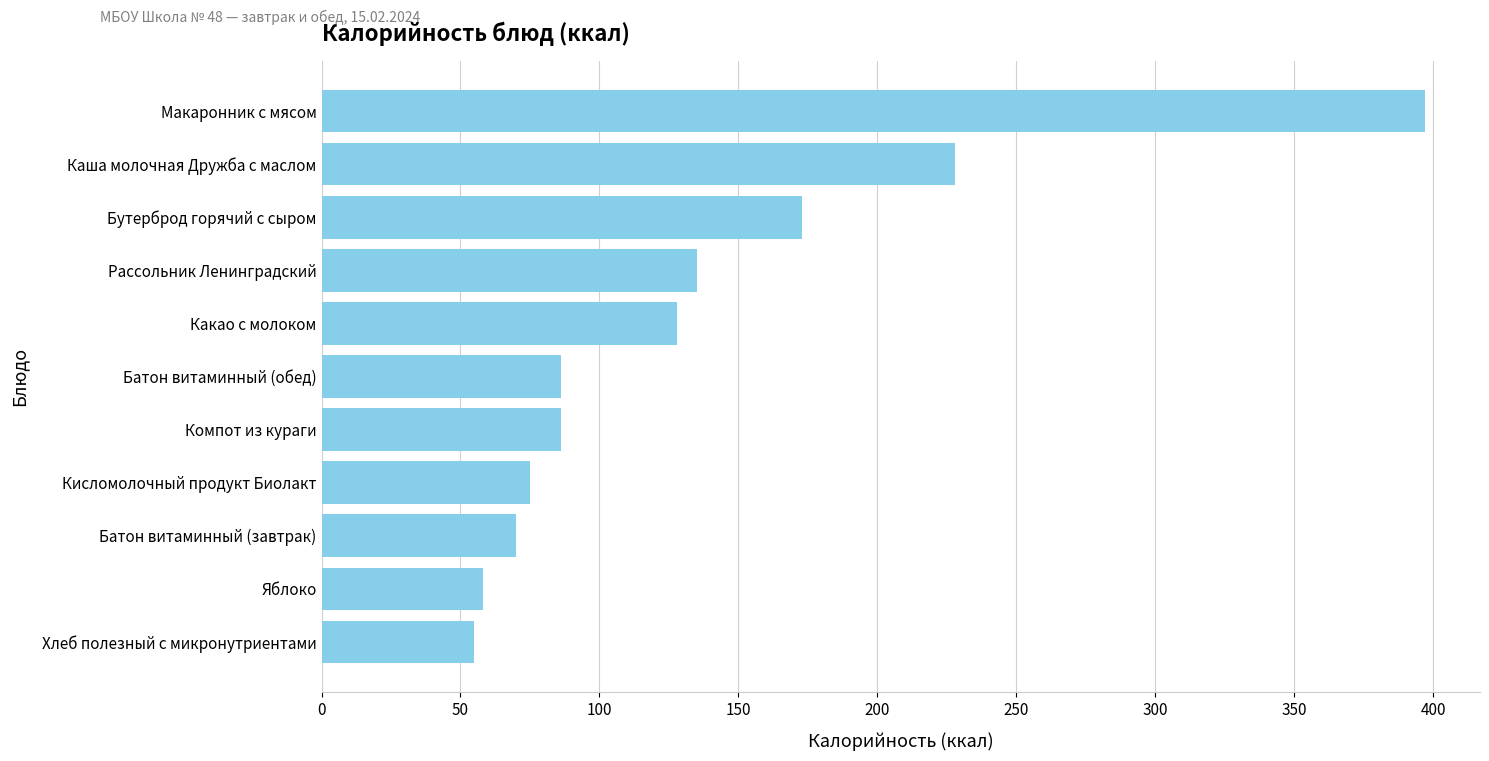

The chart shows a value of 58 at Яблоко. True or false?

True